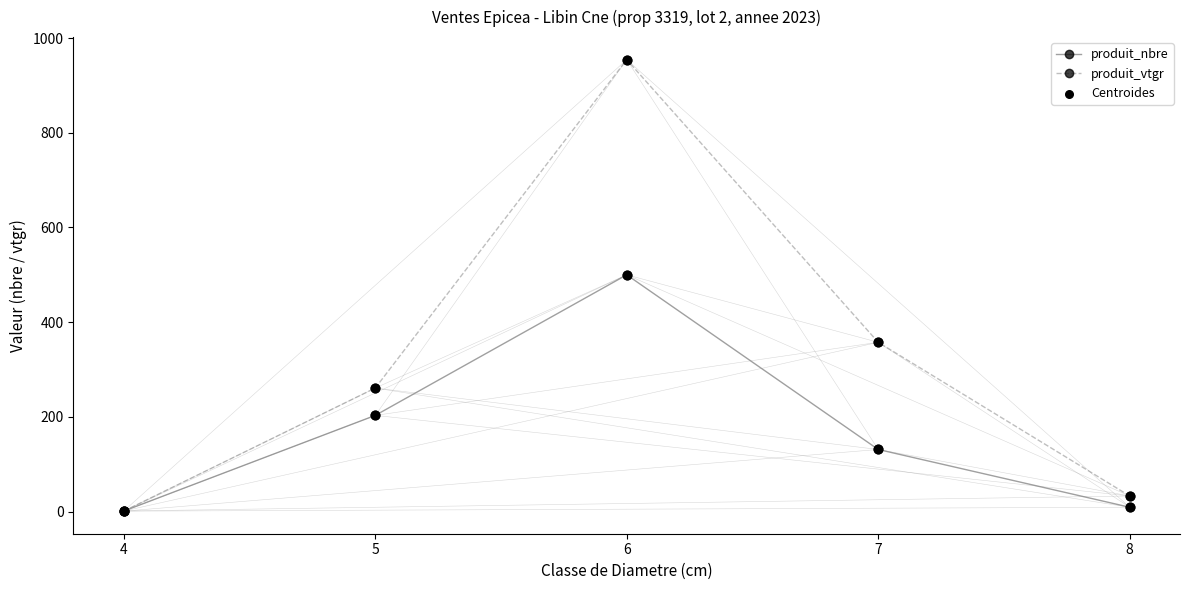

At how many categories does at least one series exceed 57?

3